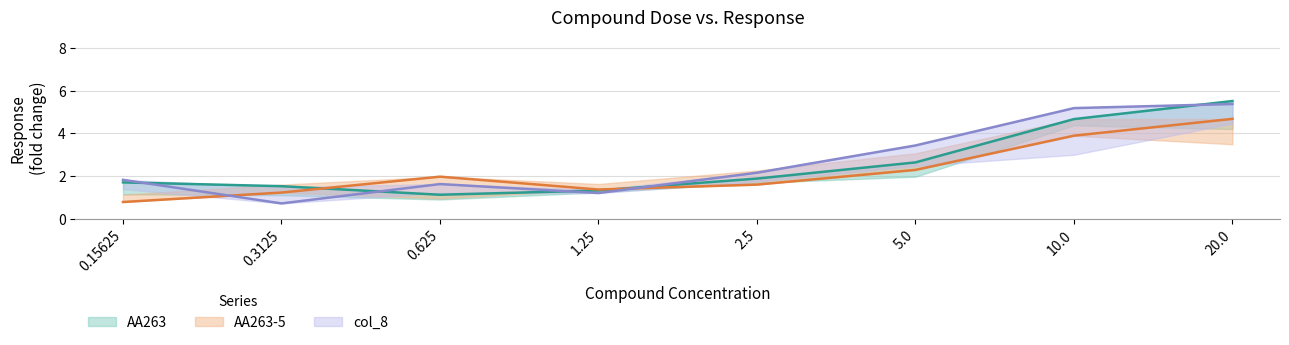

What are all the series names shown in the legend?

AA263, AA263-5, col_8